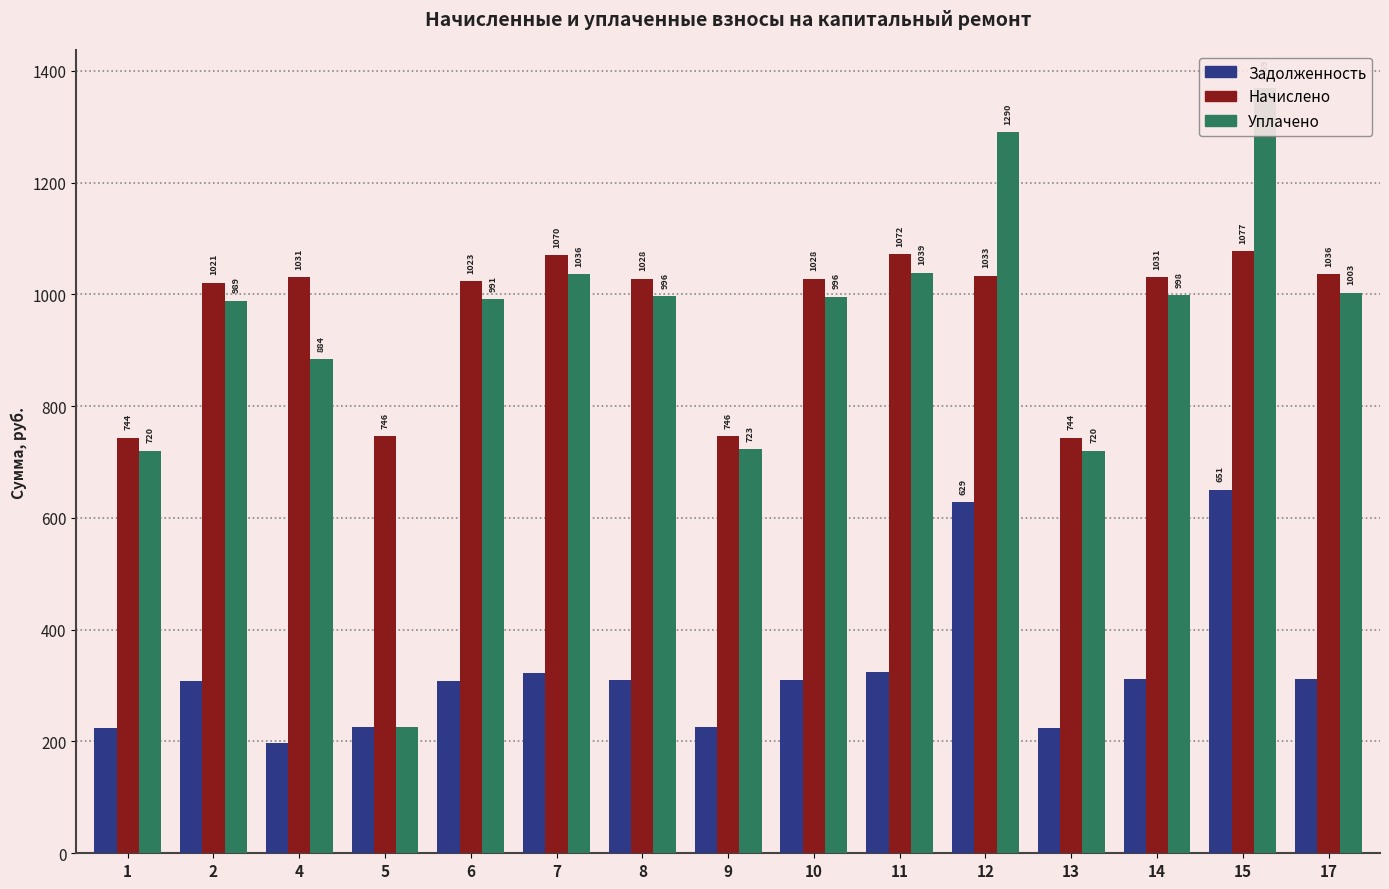

Does the chart contain stacked bars?

No